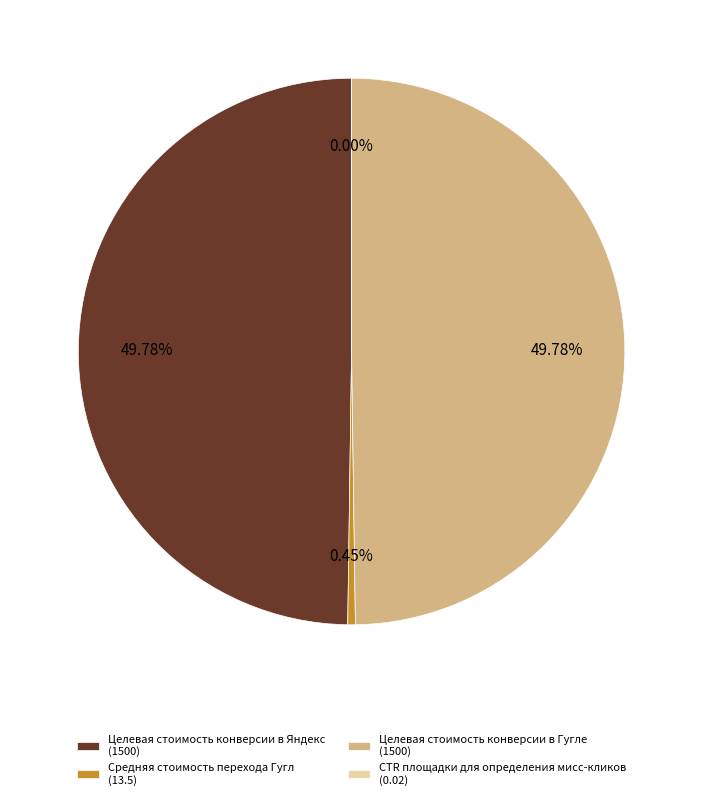

Combined, do Целевая стоимость конверсии в Гугле (1500) and Средняя стоимость перехода Гугл (13.5) account for over 50%?

Yes